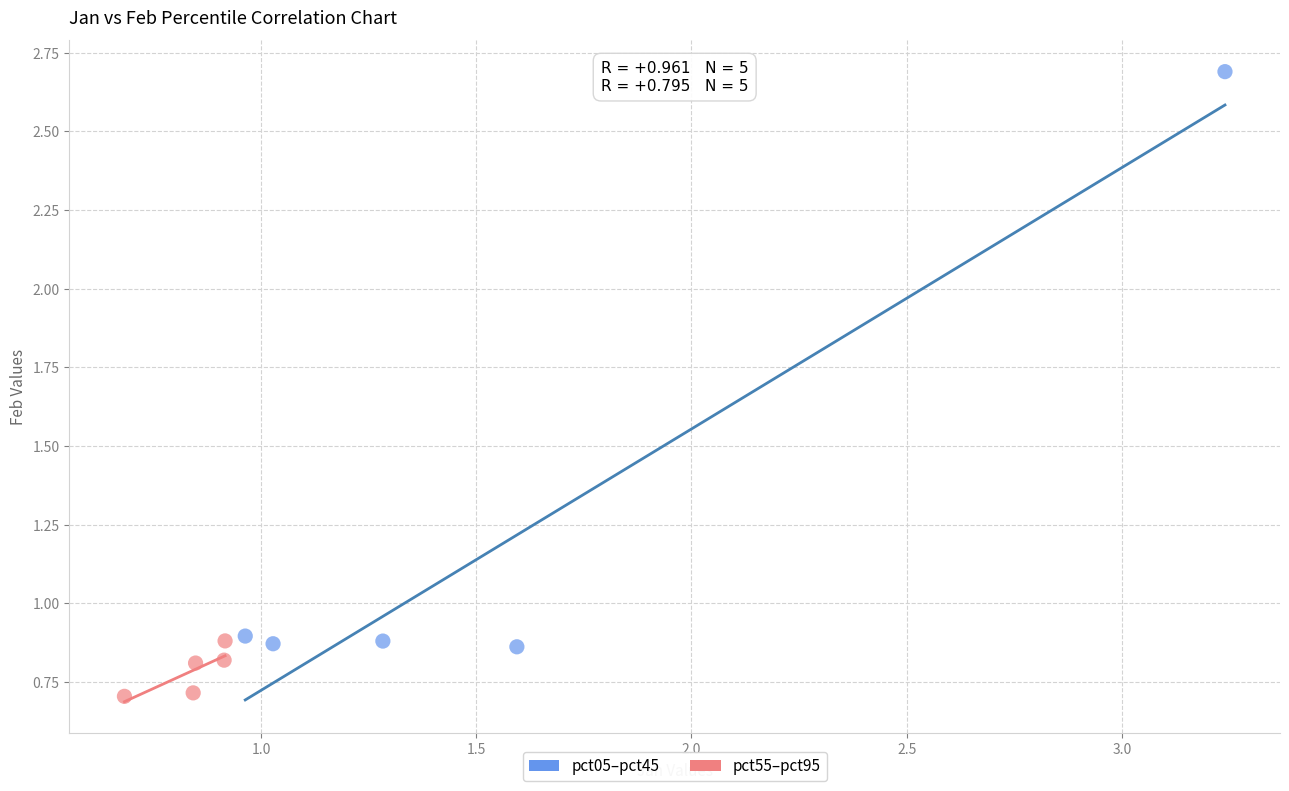

Which series reaches the maximum Y coordinate?

pct05–pct45